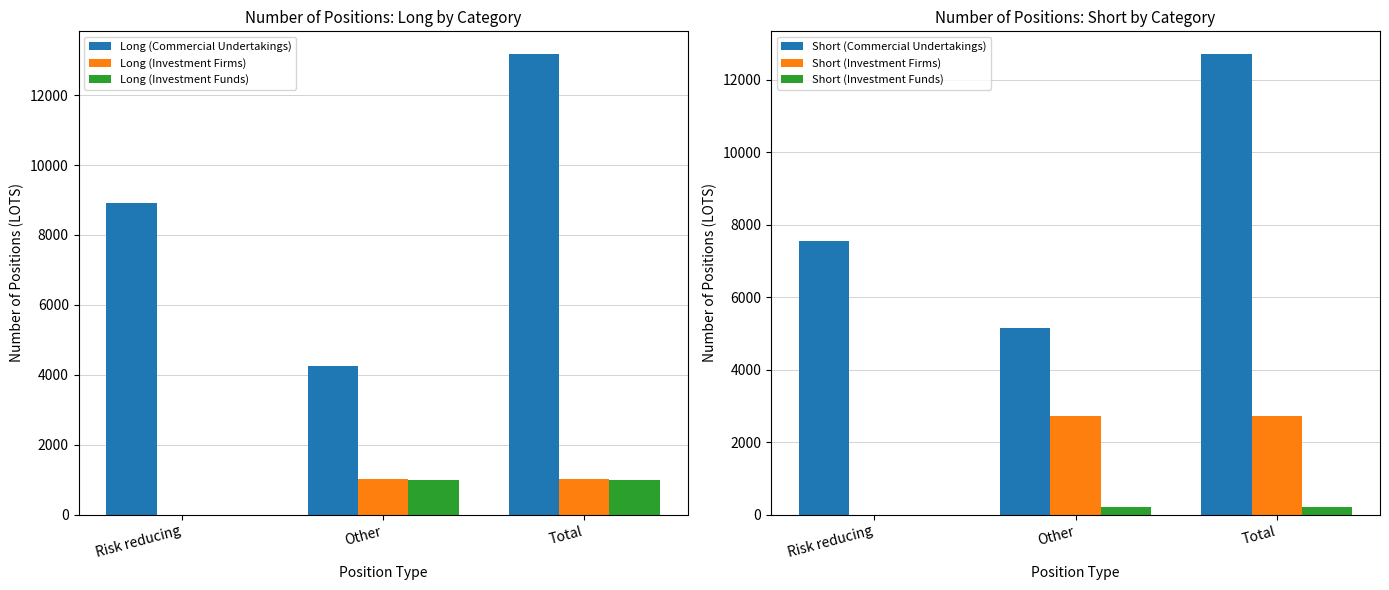

How many series are shown in this chart?

6